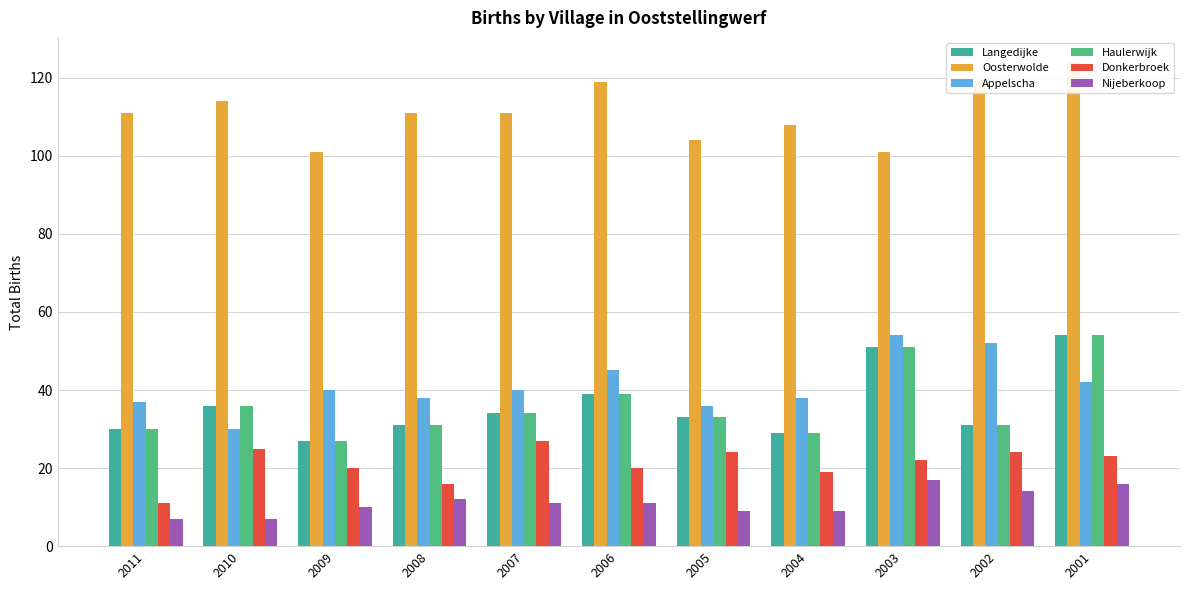

Rank the categories by Appelscha value from lowest to highest.

2010, 2005, 2011, 2008, 2004, 2009, 2007, 2001, 2006, 2002, 2003